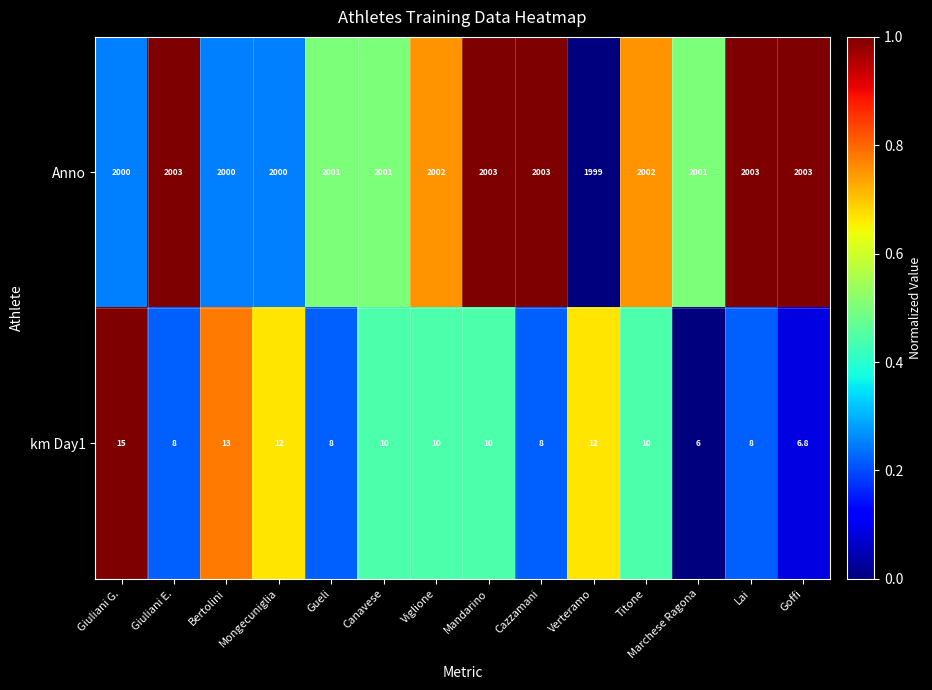

At which category does the chart reach its minimum across all series?

Marchese Ragona